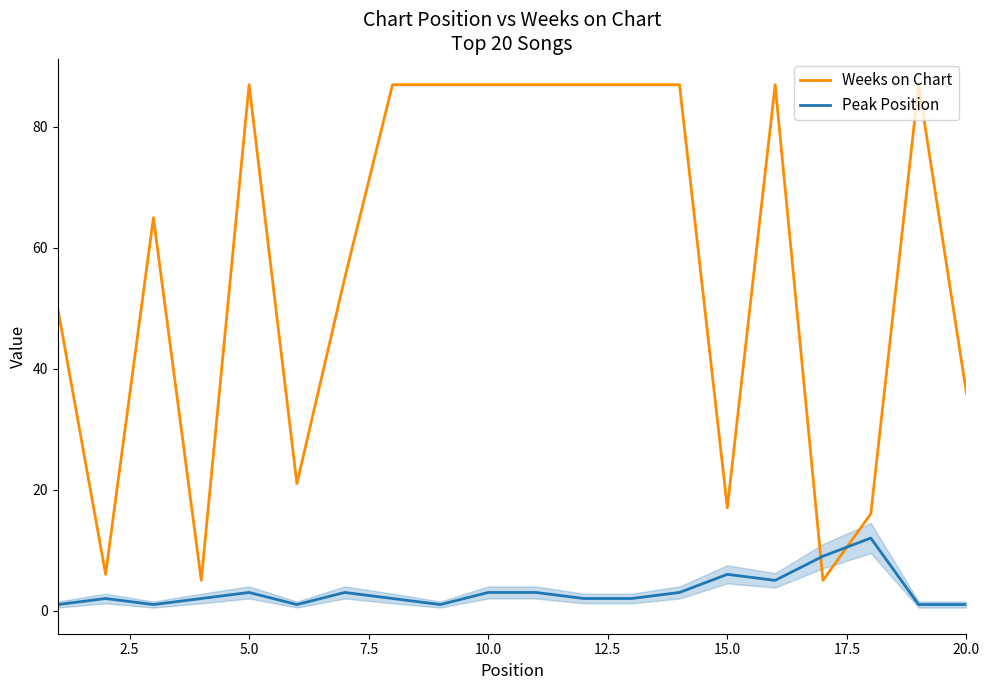

Which series has the largest total across all categories?

Weeks on Chart